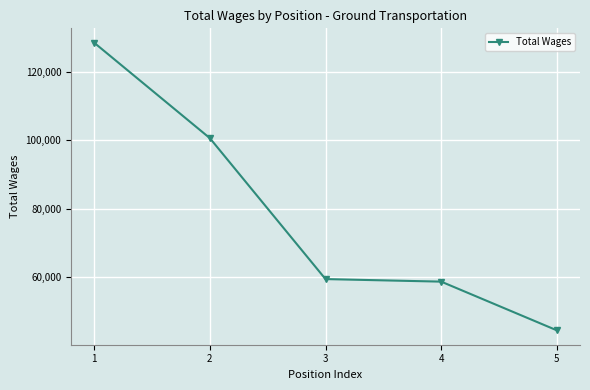

What is the difference between the second highest and second lowest values?

42056